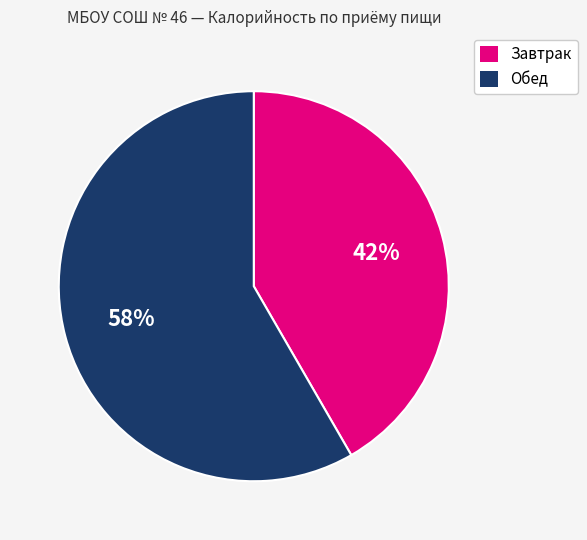

Is there a majority slice in this chart?

Yes